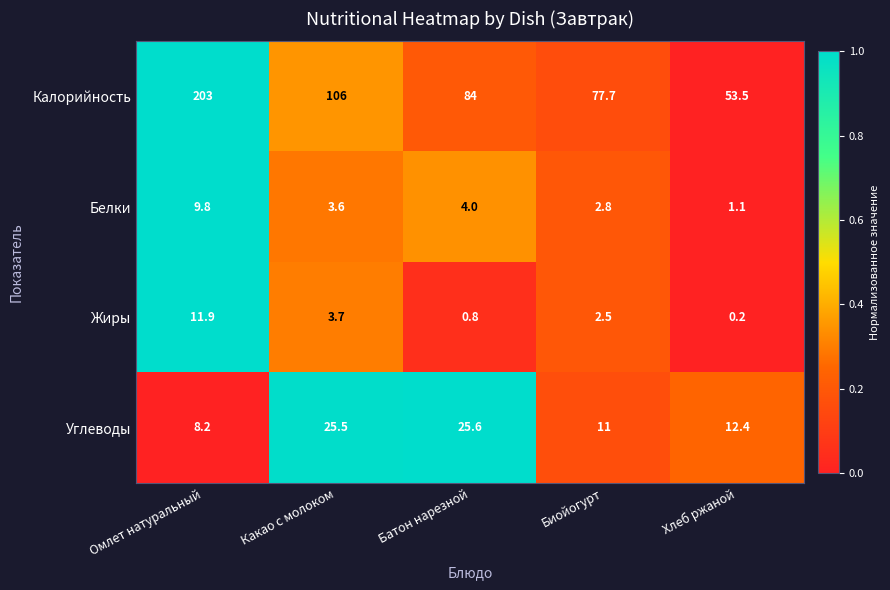

Which series has the largest range (max minus min)?

Калорийность